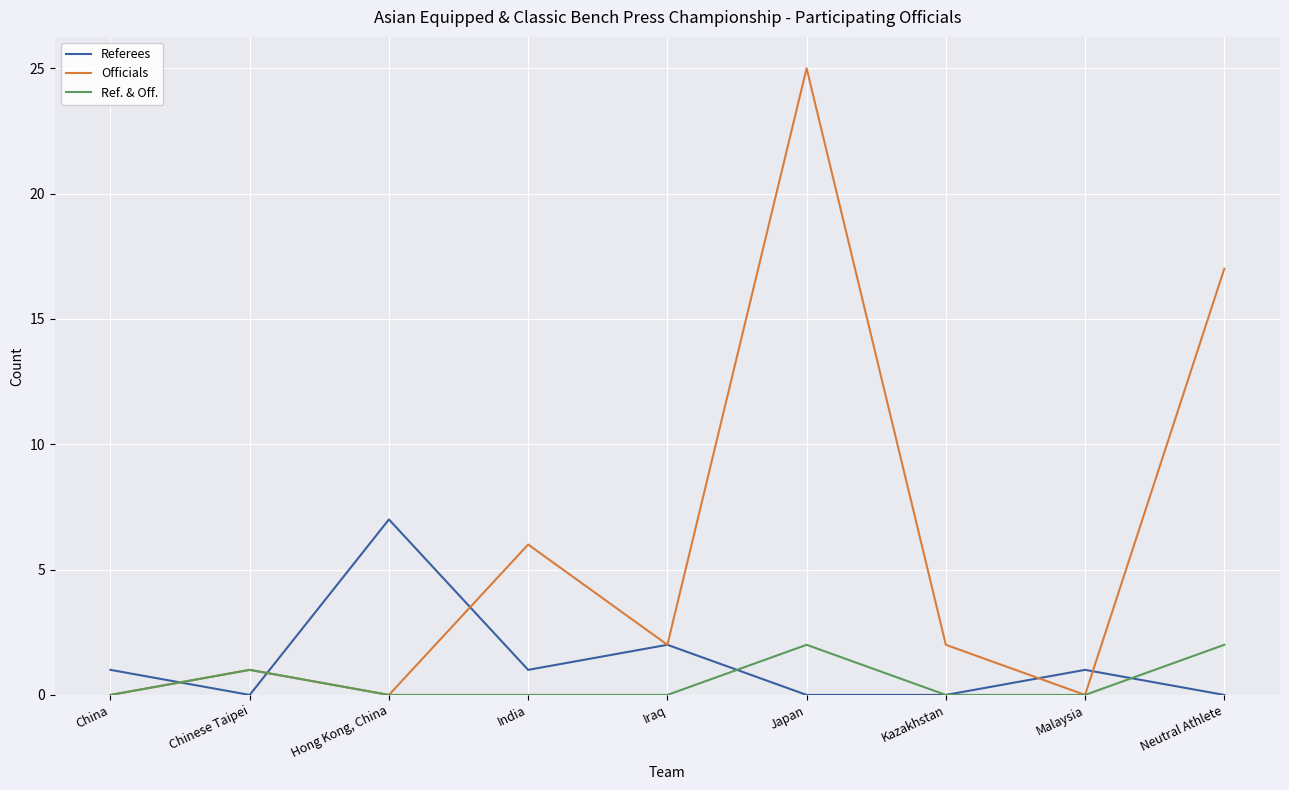

What is the greatest value displayed?

25